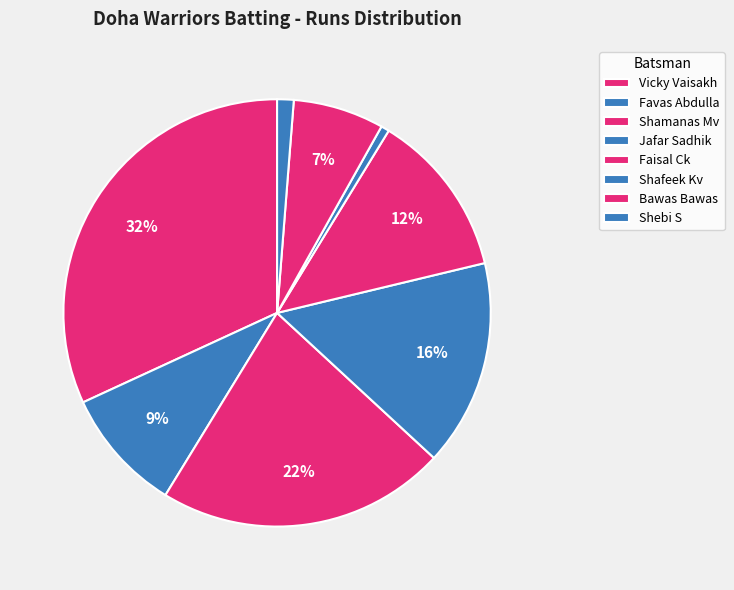

Count the number of slices in the pie.

8